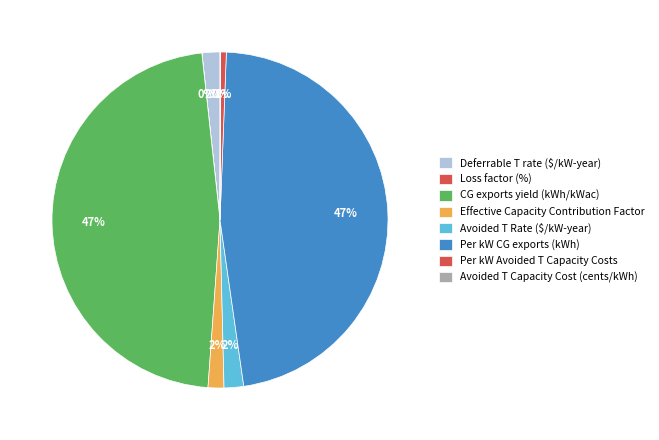

Rank the categories by value from lowest to highest.

Loss factor (%), Avoided T Capacity Cost (cents/kWh), Per kW Avoided T Capacity Costs, Effective Capacity Contribution Factor, Deferrable T rate ($/kW-year), Avoided T Rate ($/kW-year), CG exports yield (kWh/kWac), Per kW CG exports (kWh)